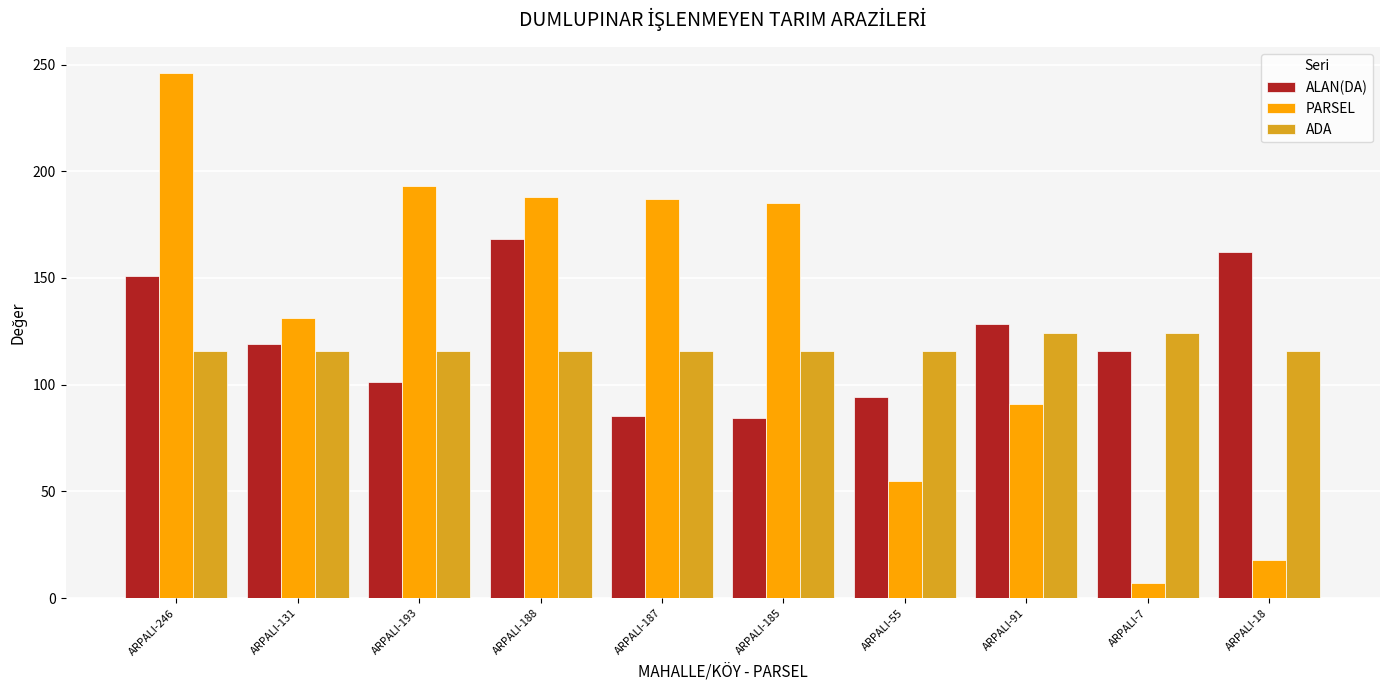

What is the label of the 7th bar from the right?

ARPALI-188